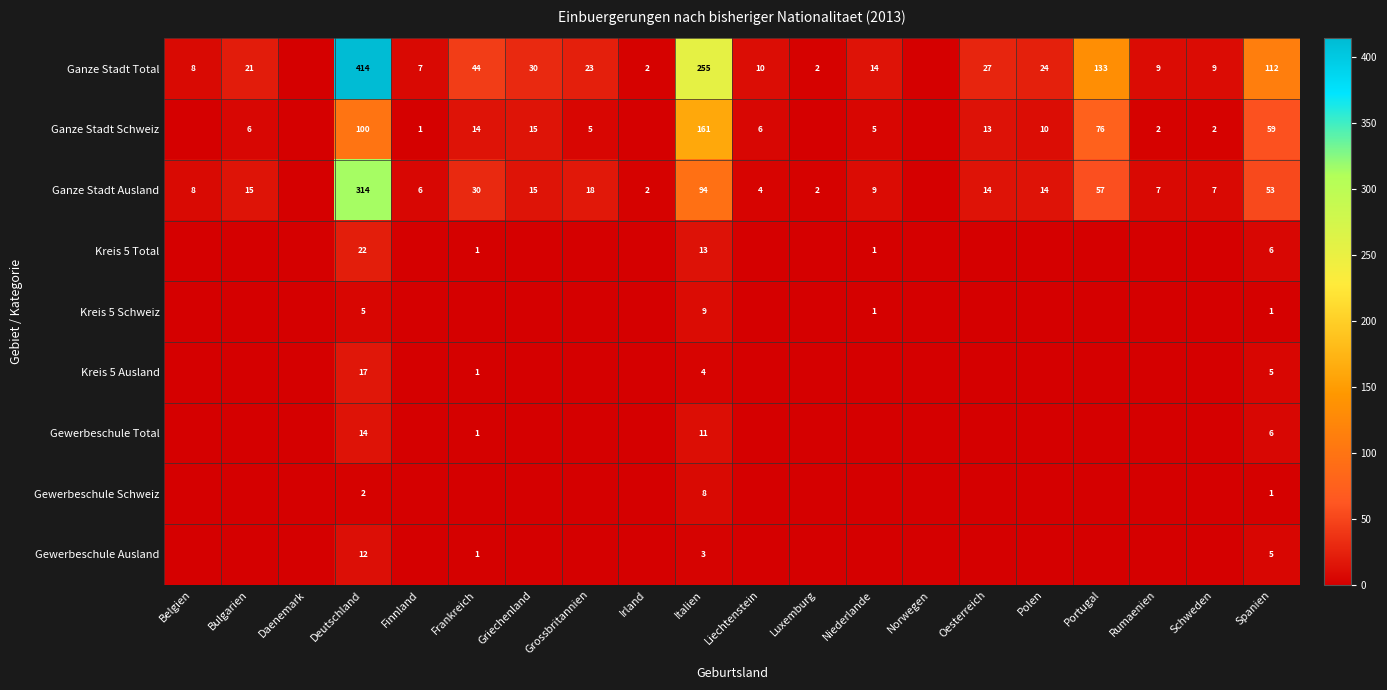

What is the spread (max minus min) of values at Italien?

252